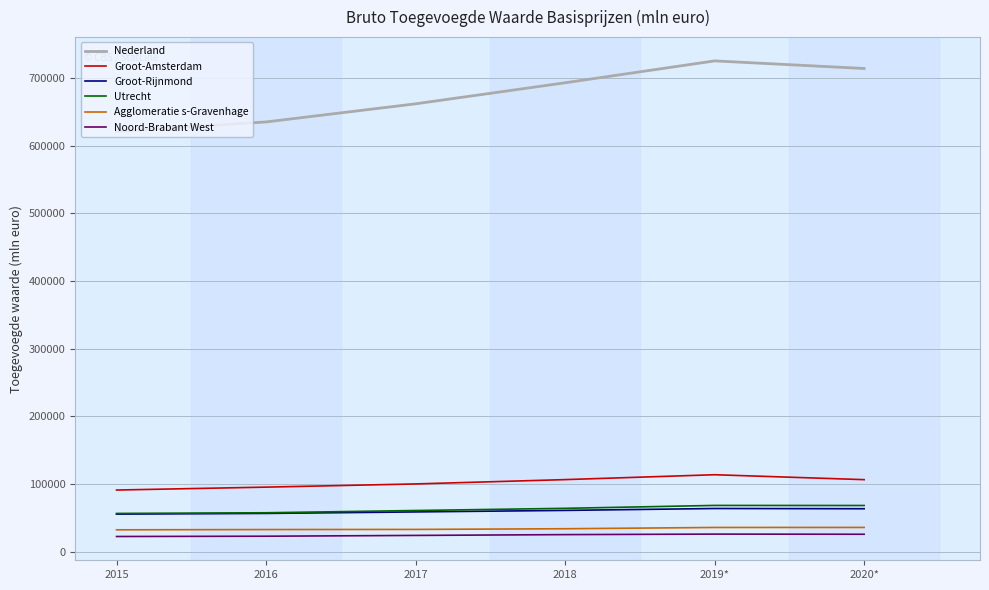

Is the value of Groot-Amsterdam at 2017 greater than the value of Noord-Brabant West at 2018?

Yes